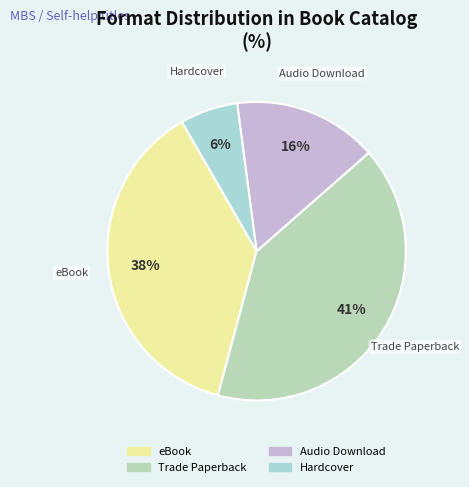

True or false: Trade Paperback accounts for 41% of the total.

True